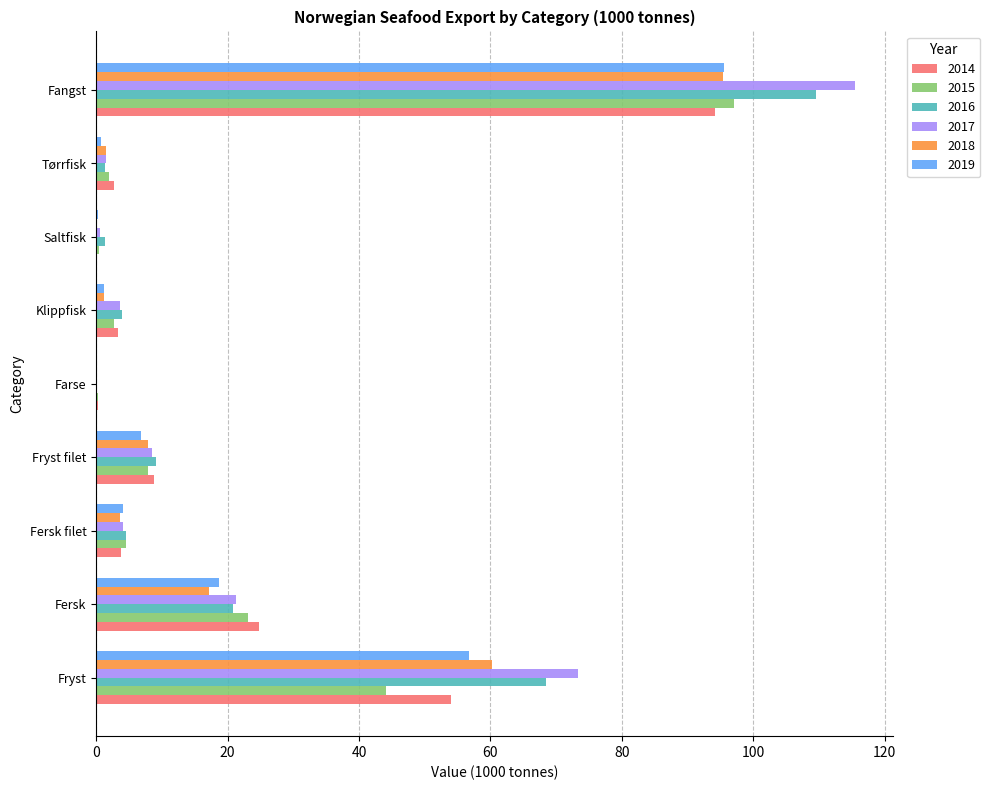

What is the highest value of the 2015 series?

97.0